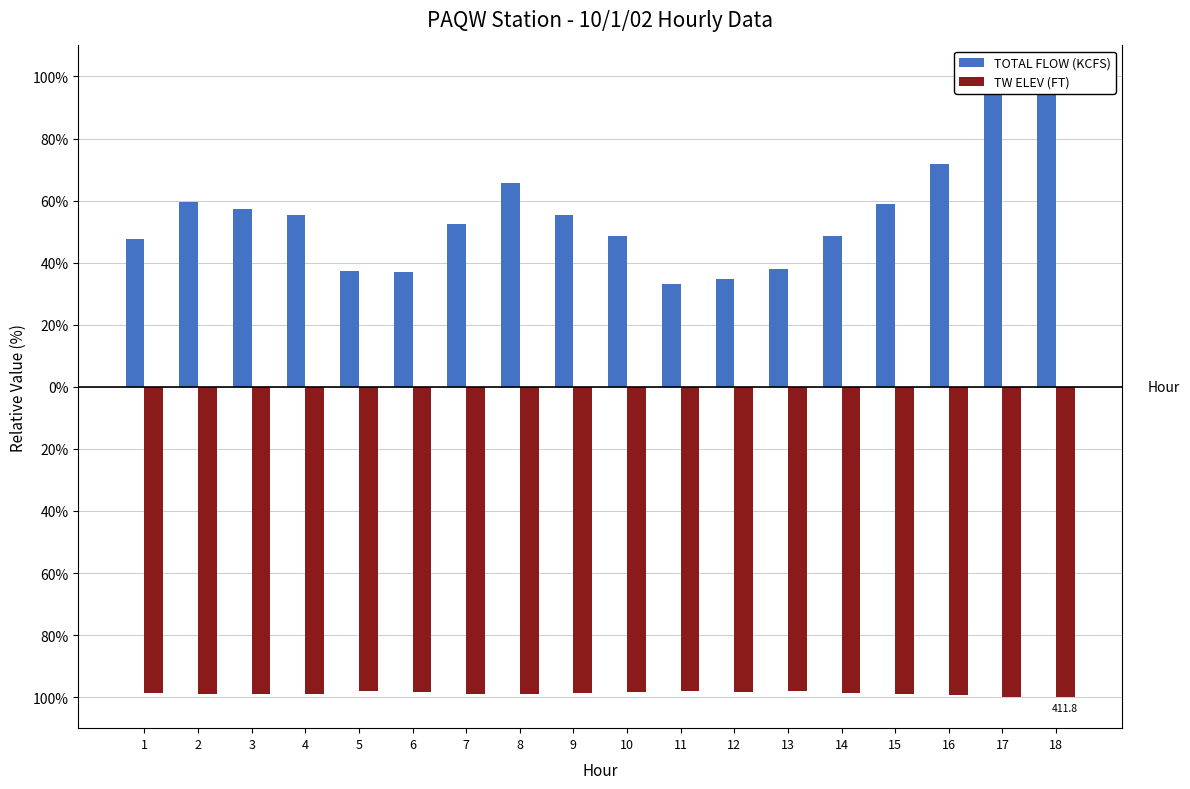

At which label is TW ELEV (FT) closest to -98?

11